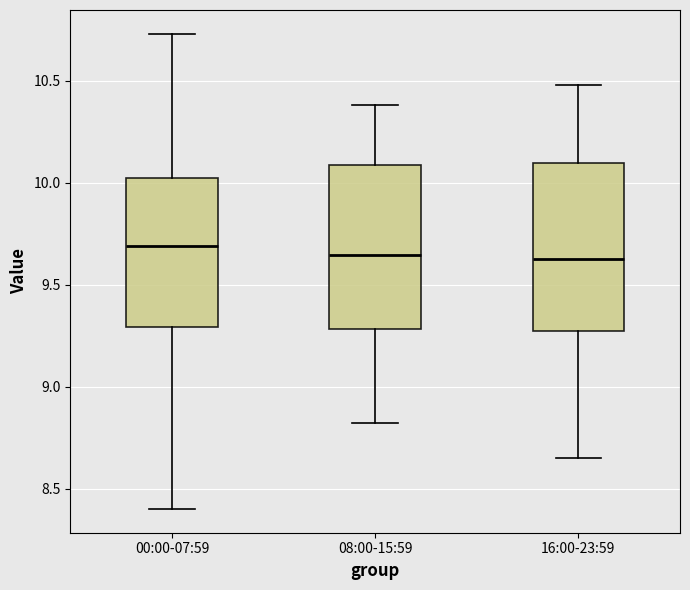

Reading left to right, transcribe this box plot: for each box, give where its median line is, the range the box spans, and where its two whiskers end, as read against the y-axis. The values are not printed on the chart, so give them approximately, as read against the axis.

00:00-07:59: median 9.70, box 9.30 to 10.00, whiskers 8.40 to 10.75
08:00-15:59: median 9.65, box 9.30 to 10.10, whiskers 8.80 to 10.40
16:00-23:59: median 9.65, box 9.25 to 10.10, whiskers 8.65 to 10.50